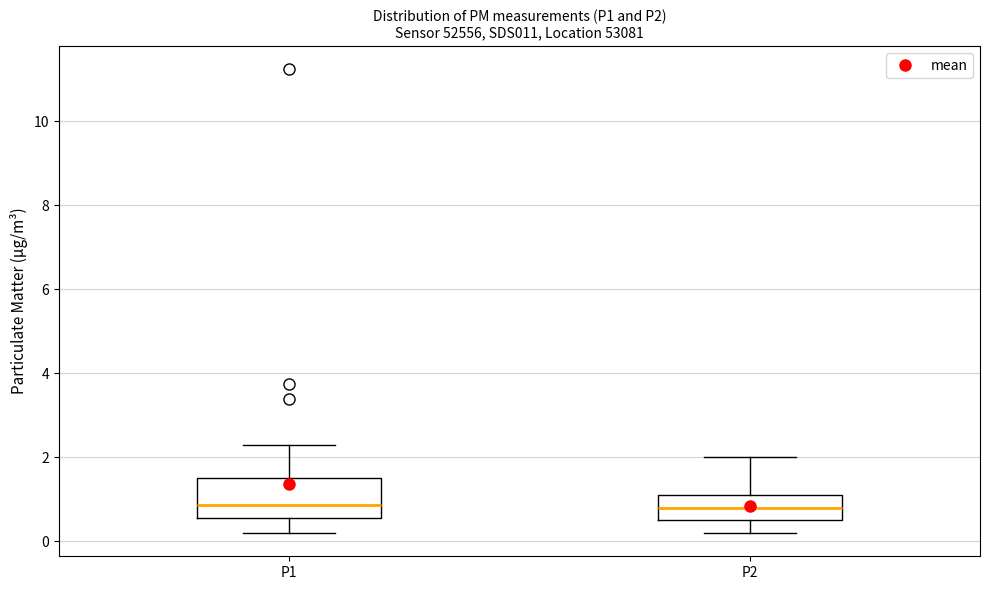

Reading left to right, transcribe this box plot: for each box, give where its median line is, the range the box spans, and where its two whiskers end, as read against the y-axis. The values are not printed on the chart, so give them approximately, as read against the axis.

P1: median 0.8, box 0.6 to 1.6, whiskers 0.2 to 2.4
P2: median 0.8, box 0.6 to 1.2, whiskers 0.2 to 2.0